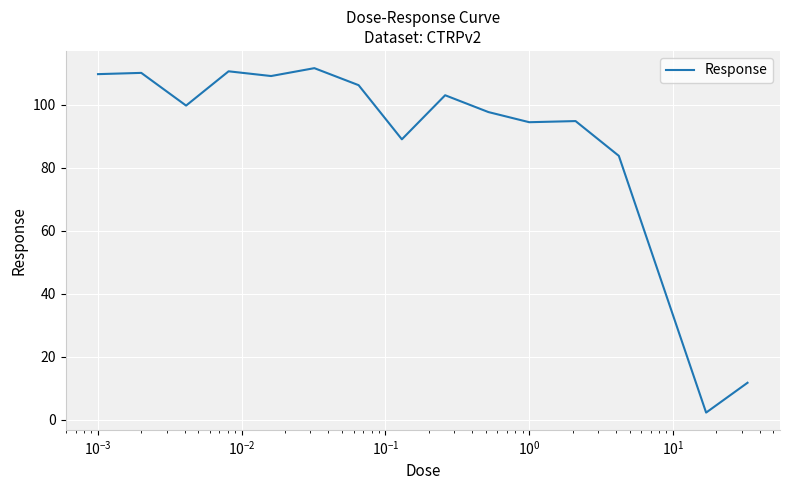

True or false: there are more than 0 points higher than both neighbors.

True